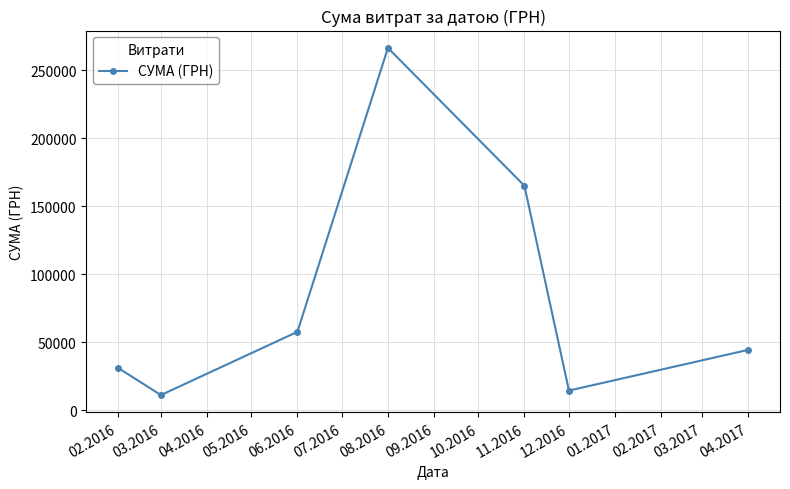

The value at 02.2016 is 19722.2. True or false?

False